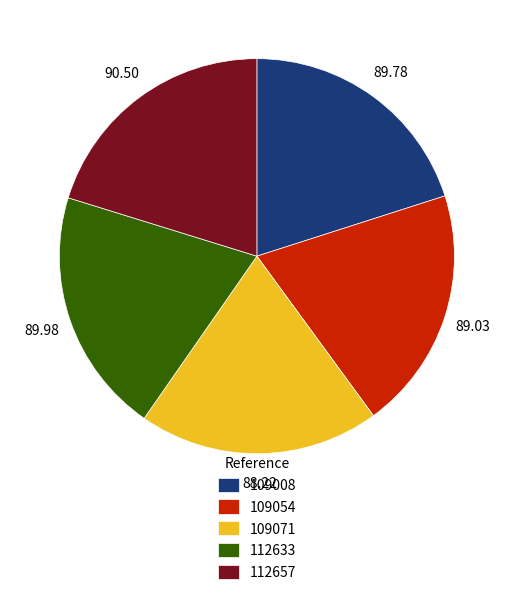

The 112633 slice represents 20% of the pie. True or false?

True